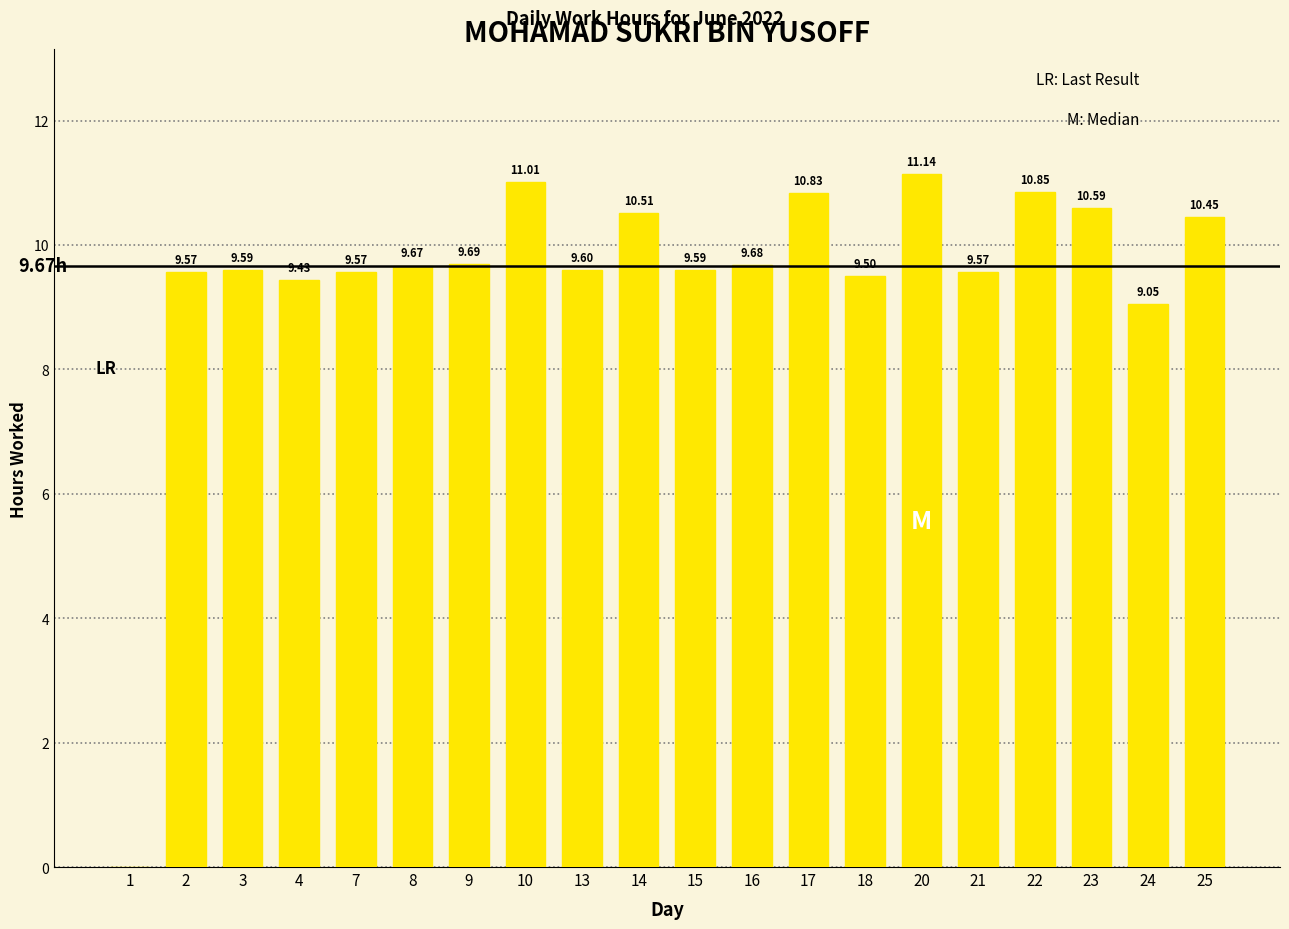

What is the change in value from 10 to 24?

-2.0